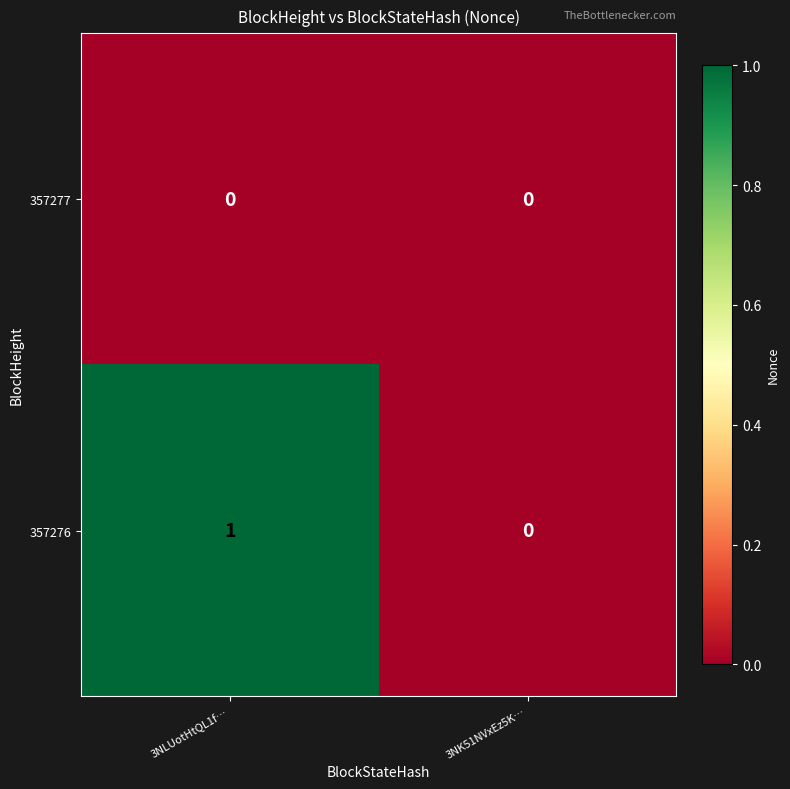

Reading left to right, extract all data points from this chart.

357277: 3NLUotHtQL1f…=0	3NK51NVxEz5K…=0
357276: 3NLUotHtQL1f…=1	3NK51NVxEz5K…=0